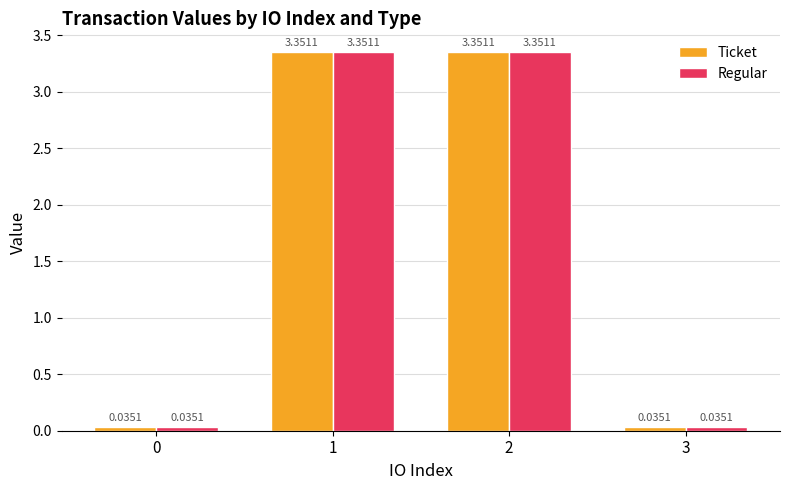

What are all the series names shown in the legend?

Ticket, Regular